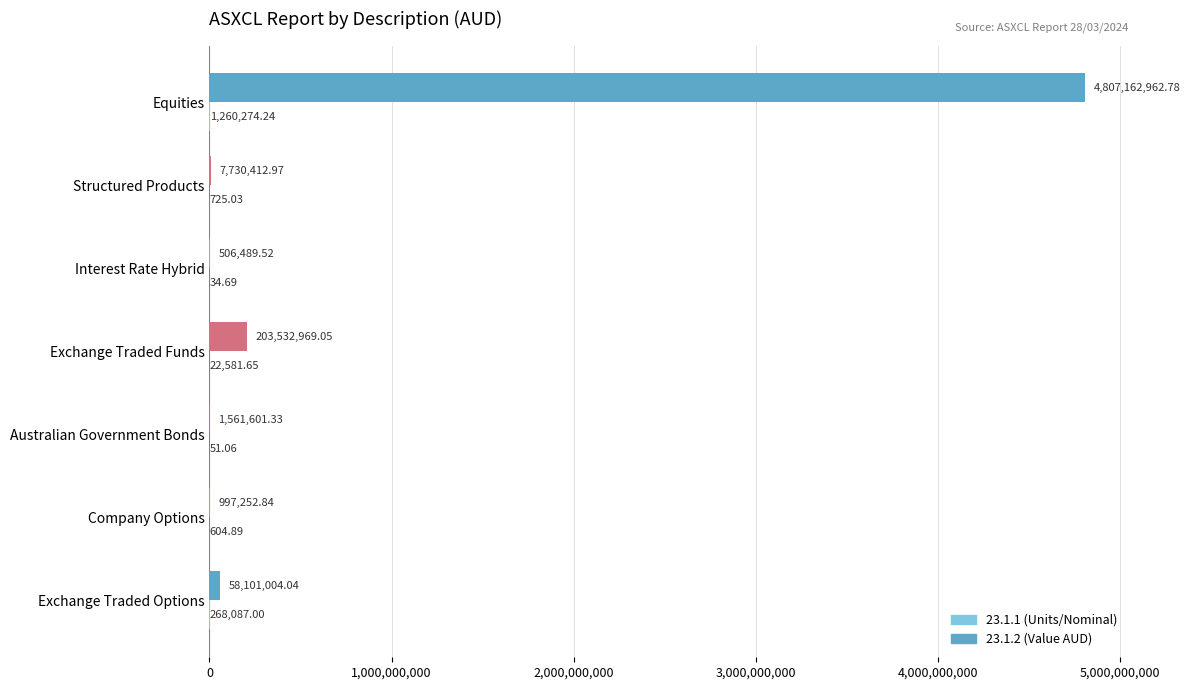

At which category is the sum across all series the highest?

Equities